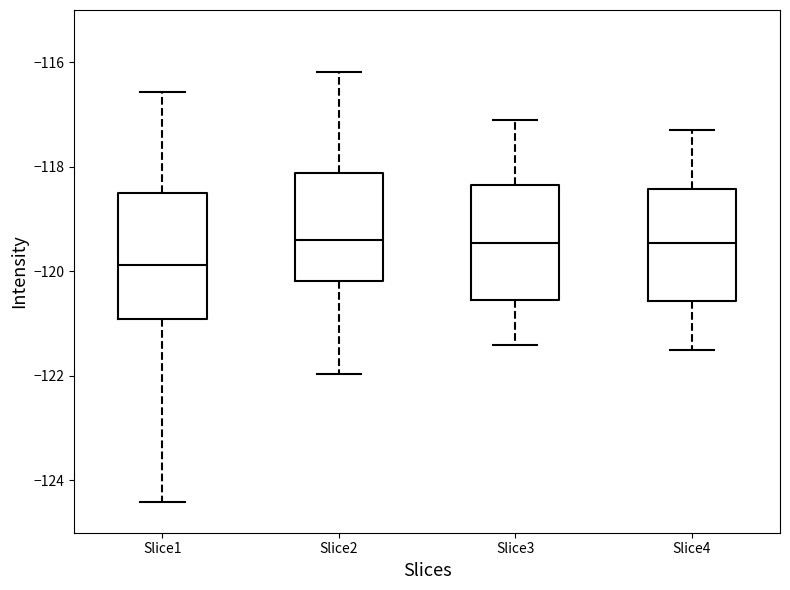

Where does the upper whisker of the box for Slice4 end on the y-axis? The values are not printed on the chart, so give them approximately, as read against the axis.

-117.2